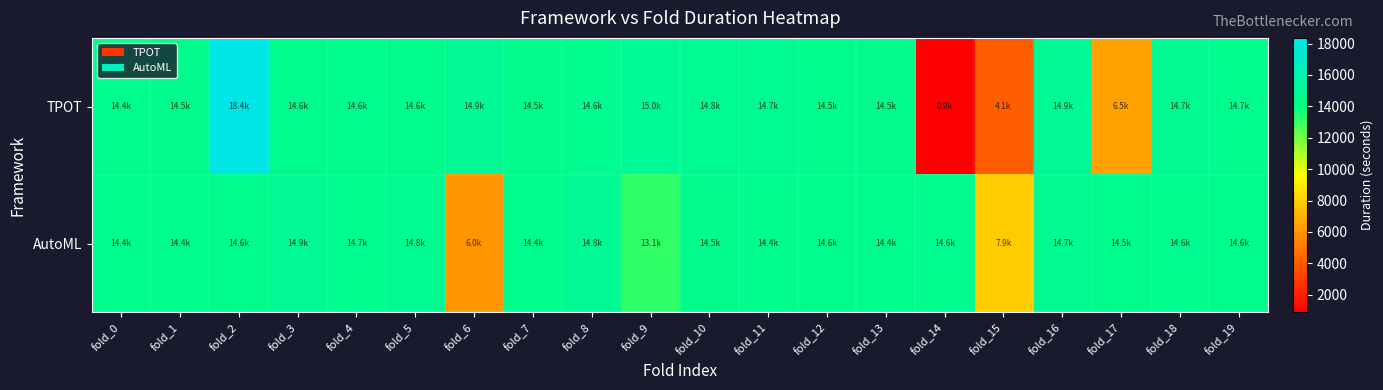

Rank the series by their average value, from lowest to highest.

TPOT, AutoML